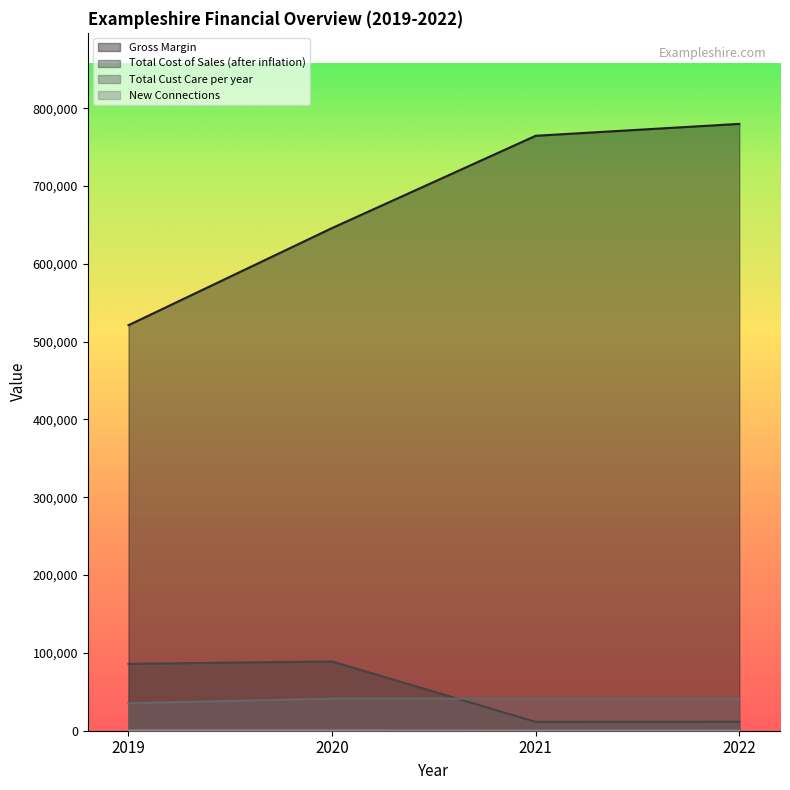

What is the value of the Total Cust Care per year point at the 1st from the left?

35340.0